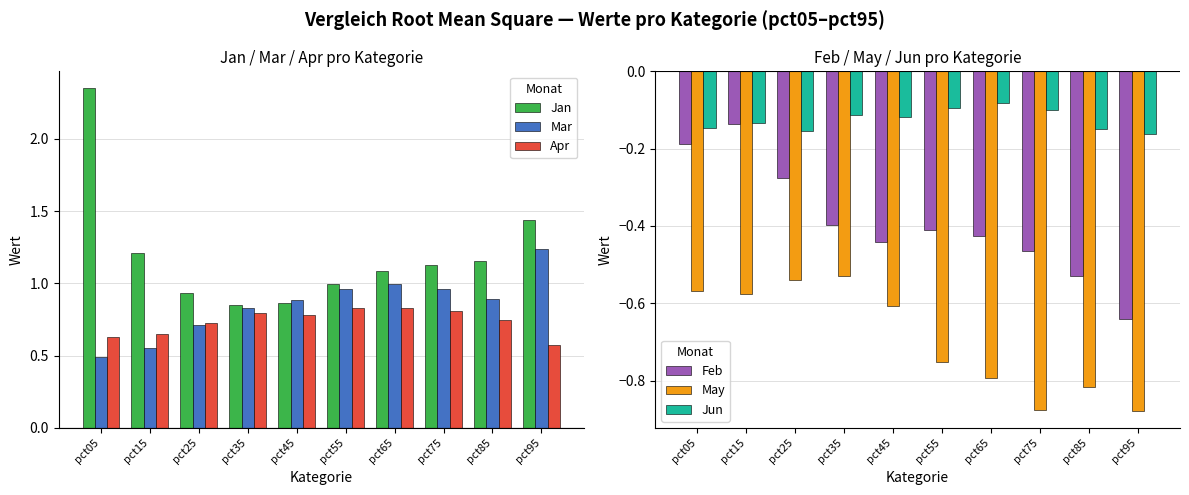

At how many categories does at least one series exceed 0?

10